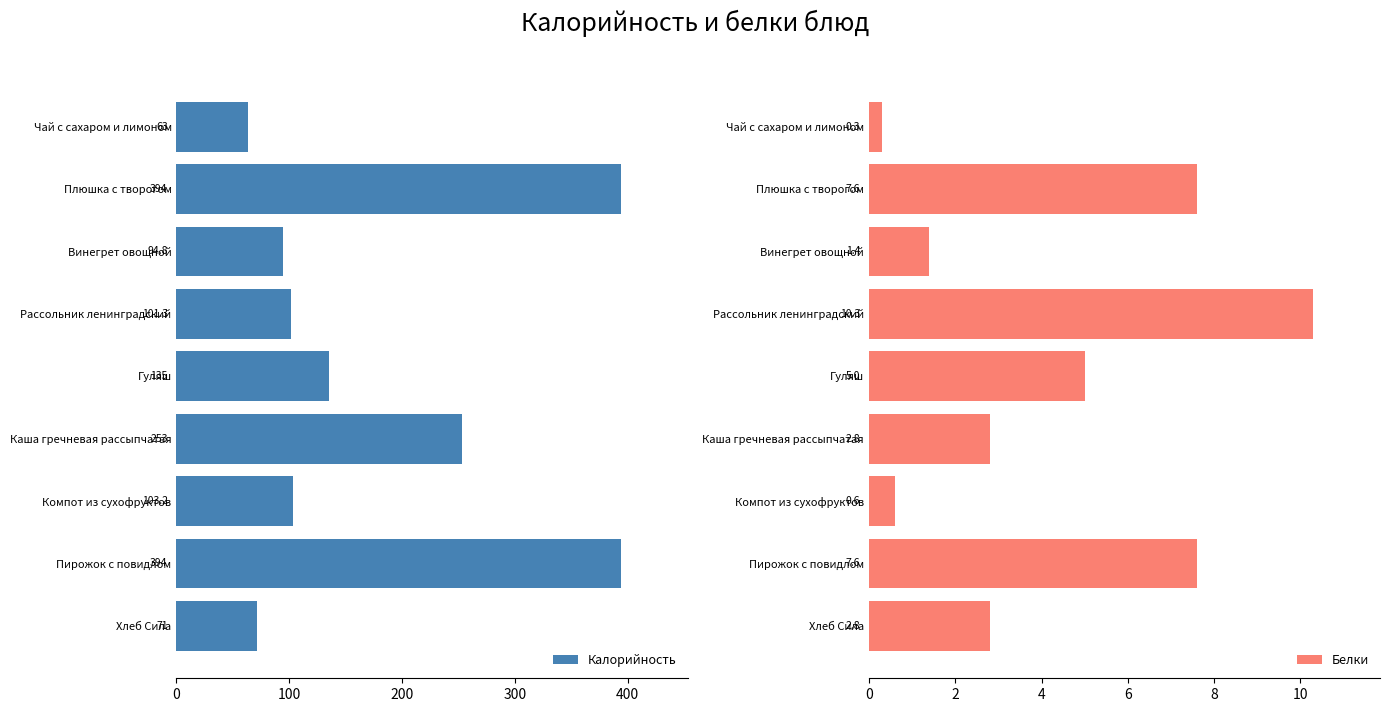

What is the minimum value for Калорийность?

63.0